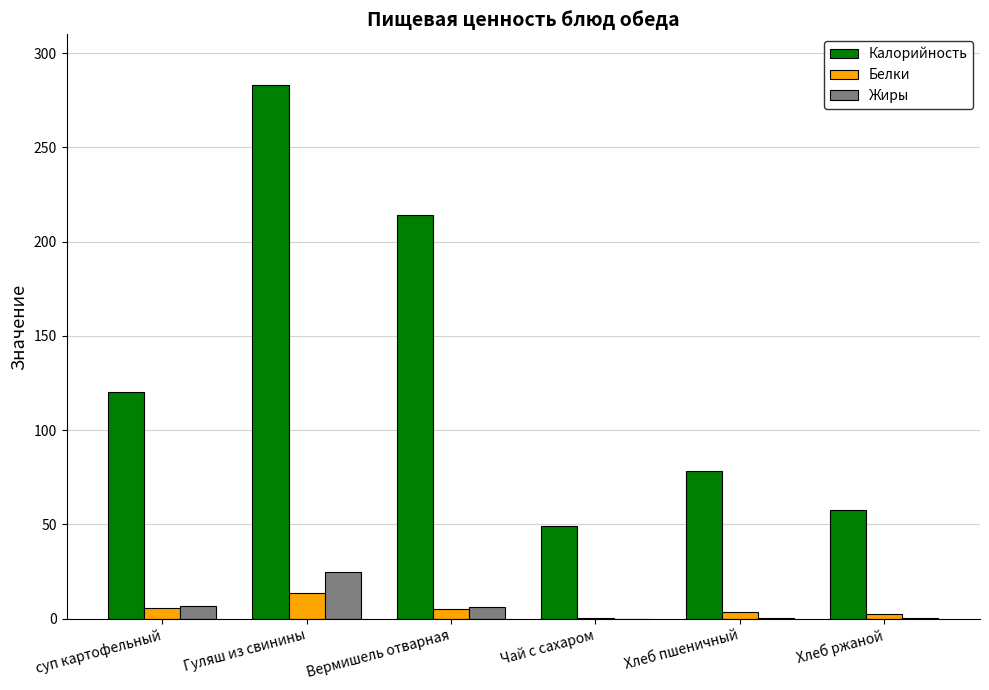

At which category does the chart reach its peak across all series?

Гуляш из свинины